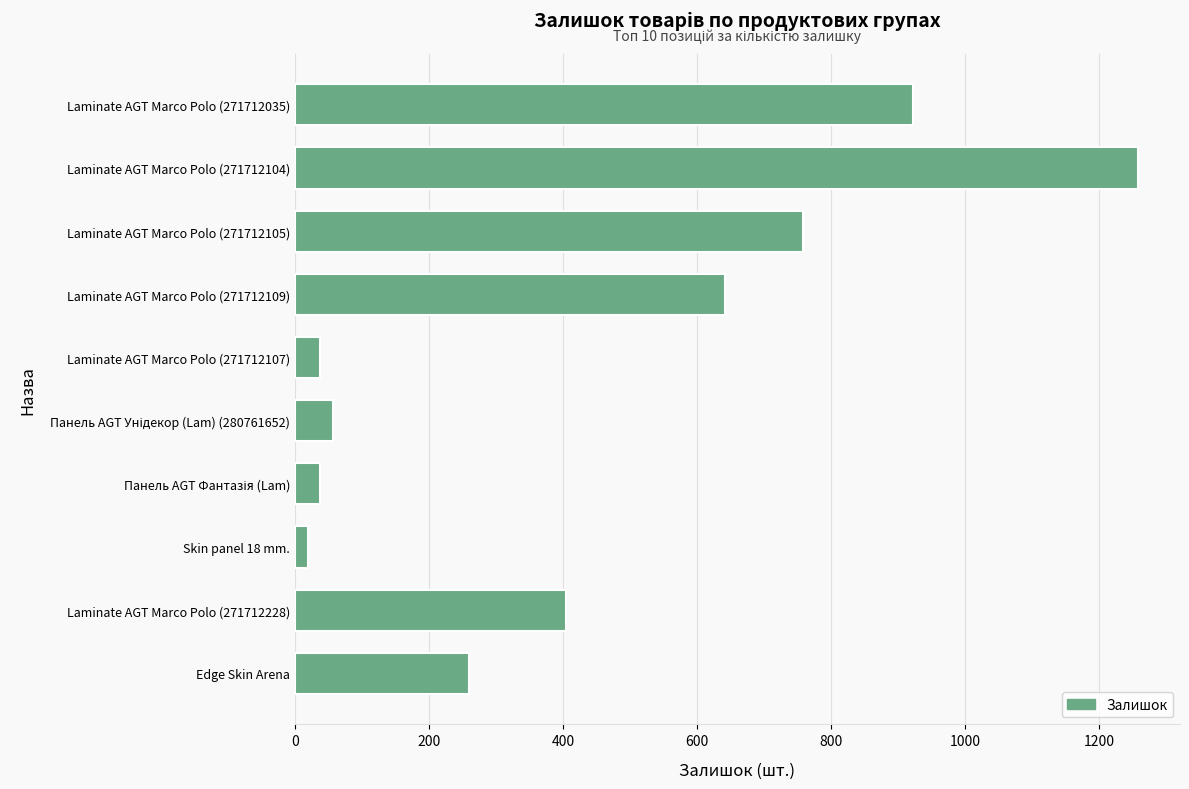

The chart shows a value of 759 at Laminate AGT Marco Polo (271712105). True or false?

True